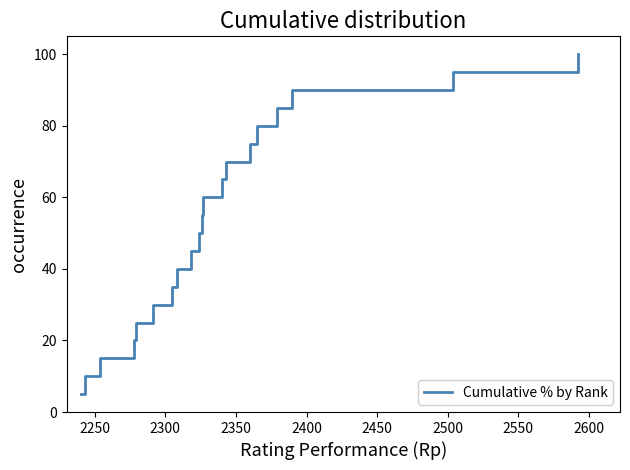

What is the difference between the maximum and minimum values?

95.0